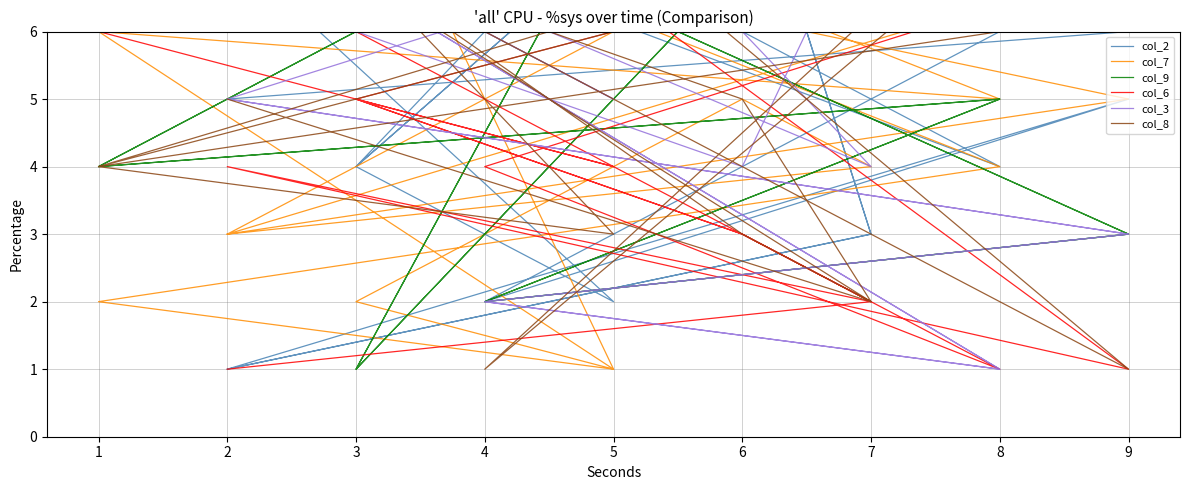

True or false: col_9 has a value of 5 at 8.

True